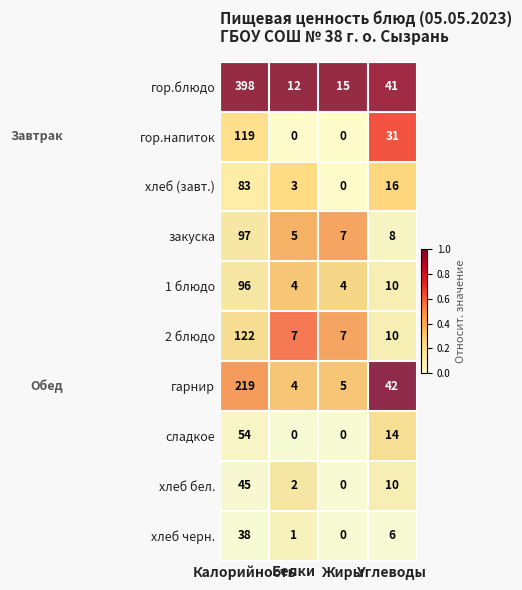

Count the number of data series in this chart.

10